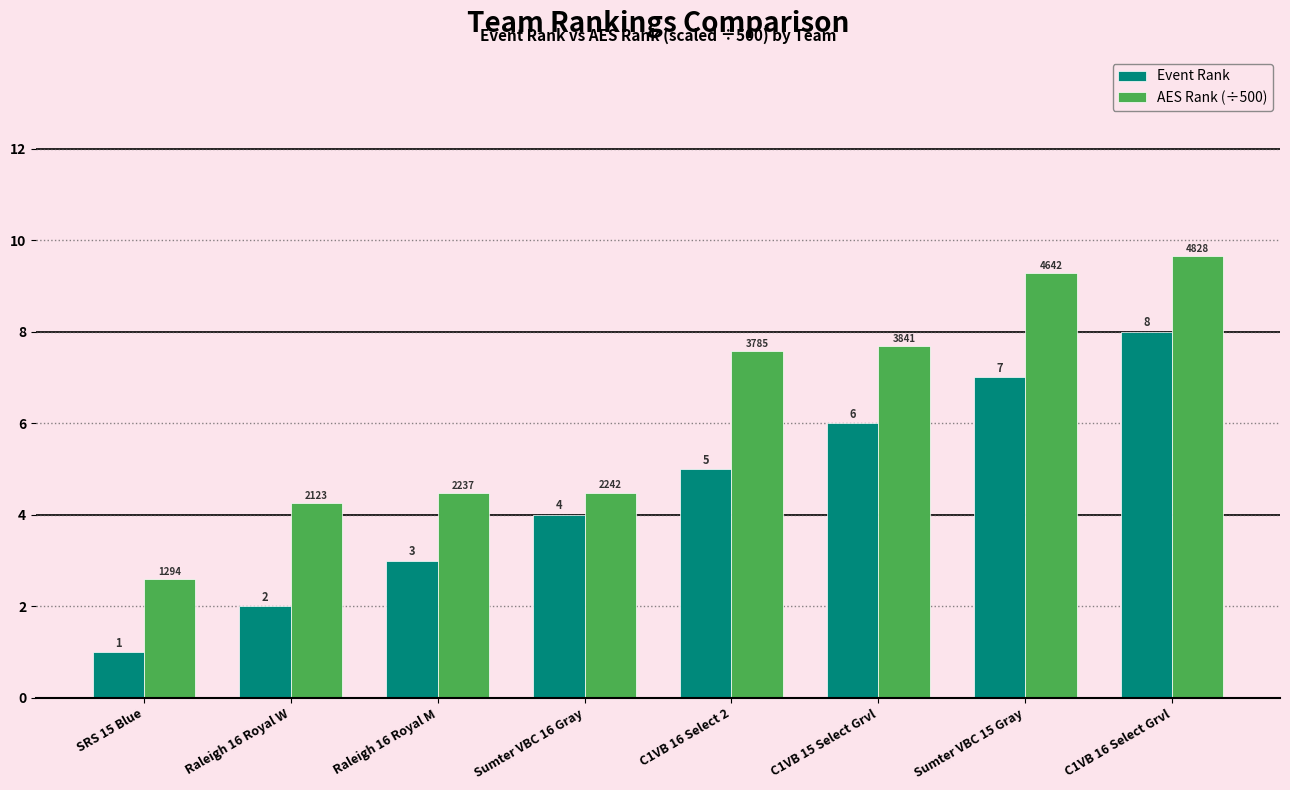

What is the value of the Event Rank bar at the 7th from the left?

7.0